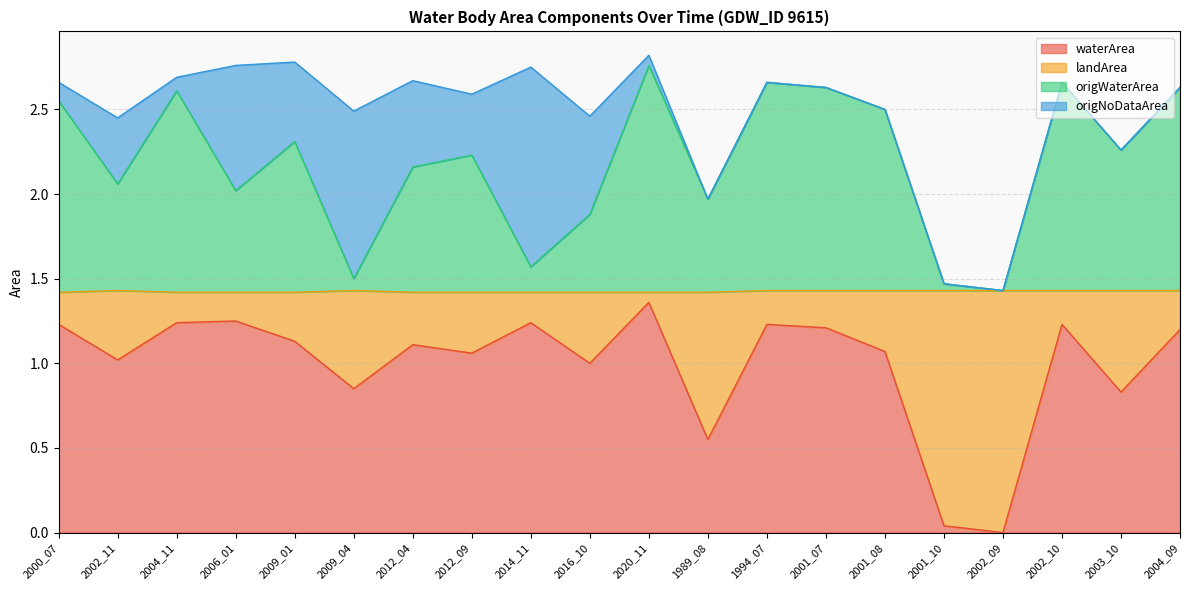

At how many categories does at least one series exceed 1?

20